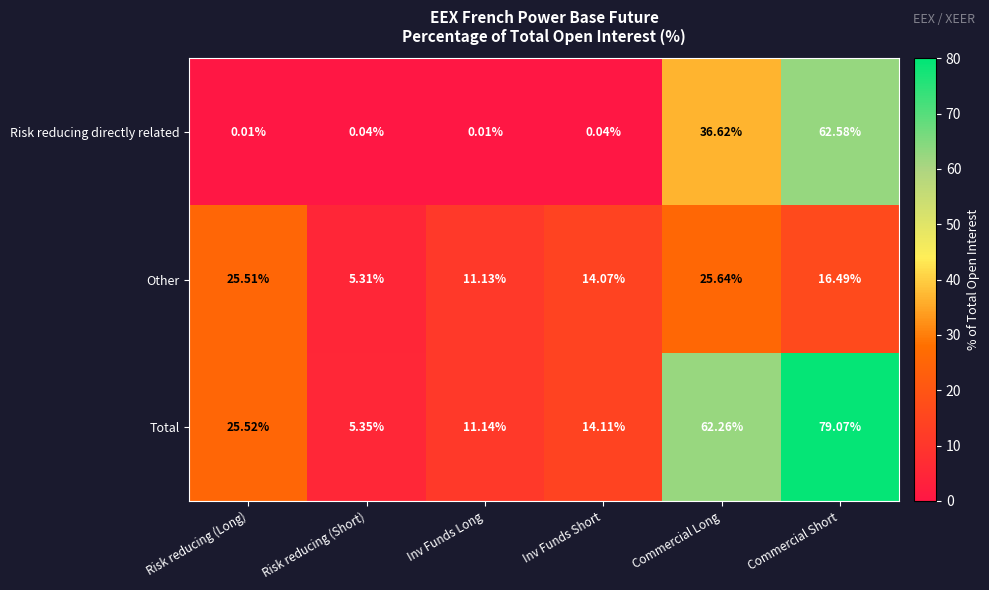

Where does the Other series first go above 16?

Risk reducing (Long)